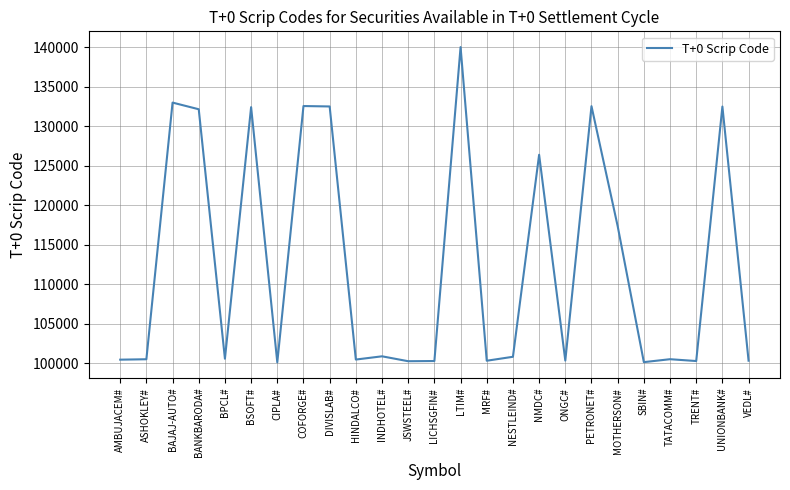

How many values are below 100547?

12